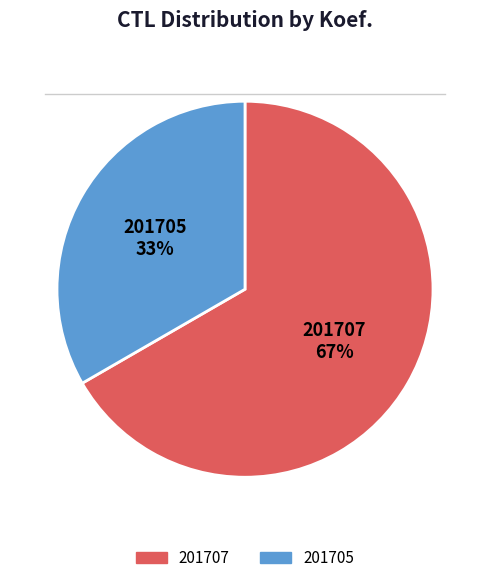

How many segments does this pie chart have?

2